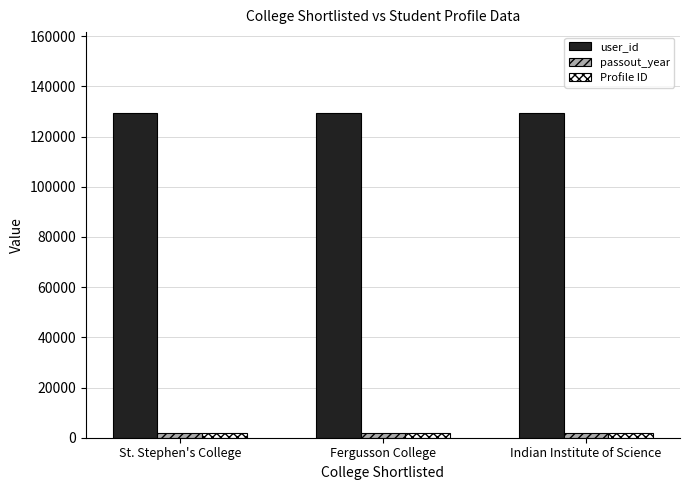

What are all the series names shown in the legend?

user_id, passout_year, Profile ID